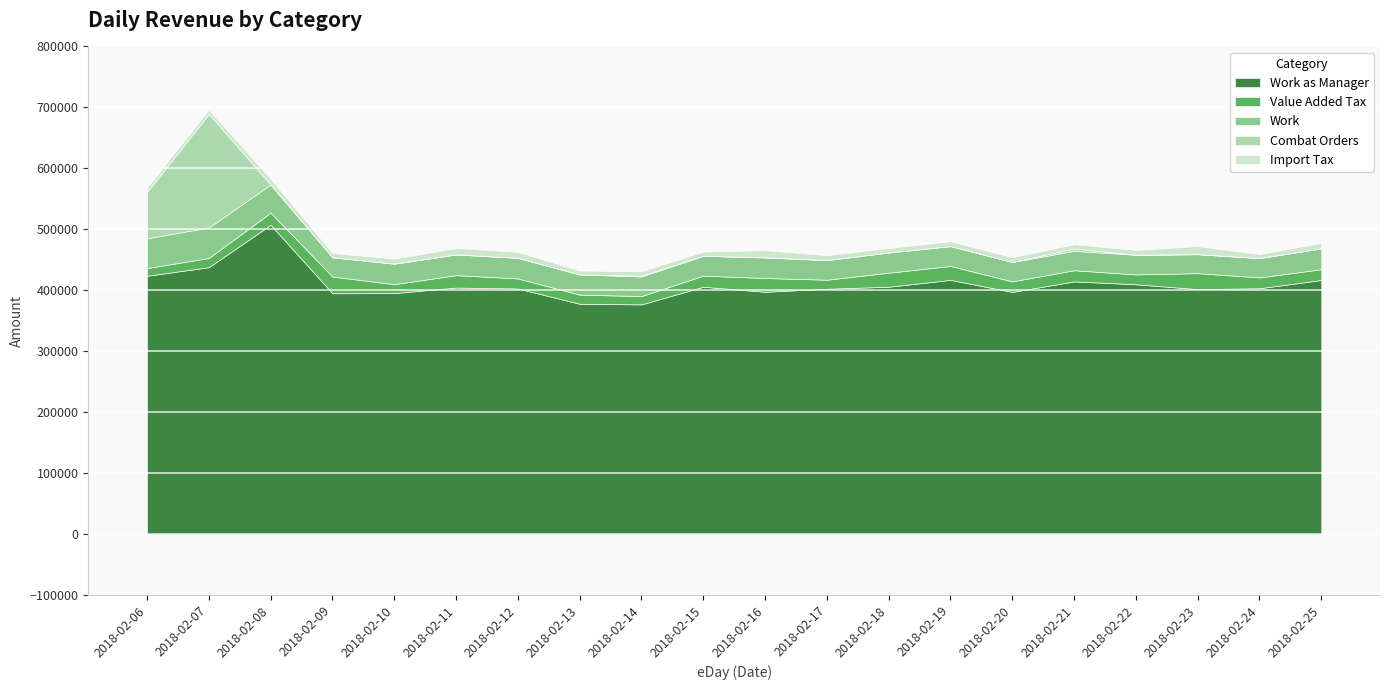

At which label is Work closest to 40519?

2018-02-08